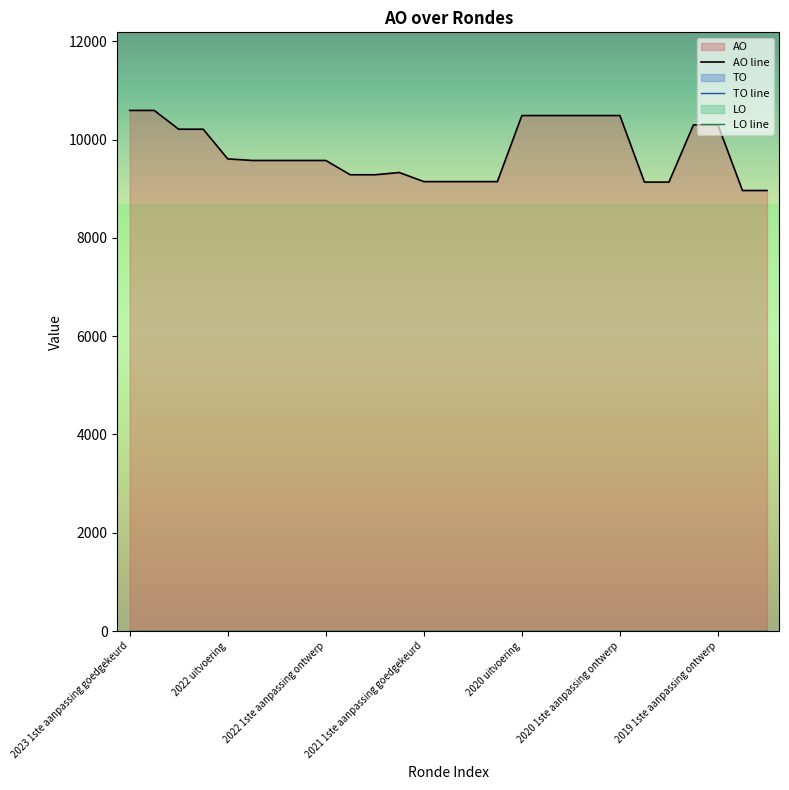

At which category does AO line reach its first local peak?

11